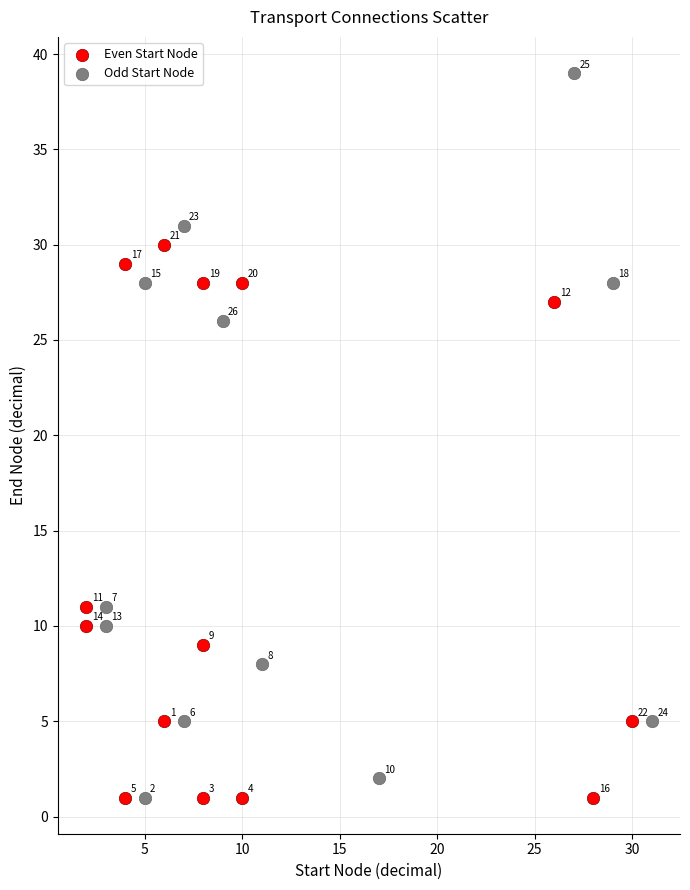

Which series has the widest spread of Y values?

Odd Start Node